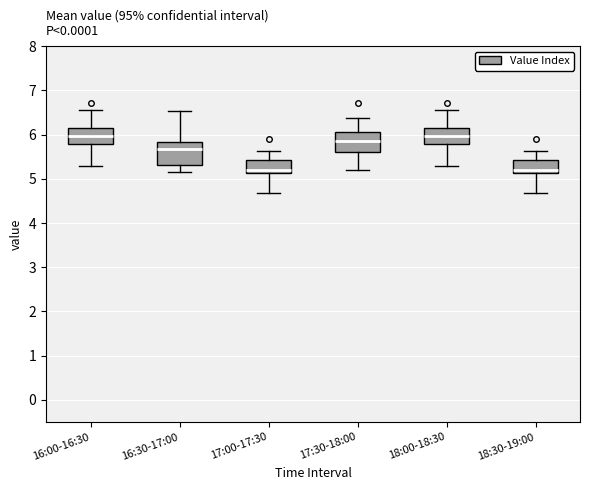

Reading left to right, transcribe this box plot: for each box, give where its median line is, the range the box spans, and where its two whiskers end, as read against the y-axis. The values are not printed on the chart, so give them approximately, as read against the axis.

16:00-16:30: median 6.0, box 5.8 to 6.1, whiskers 5.3 to 6.6
16:30-17:00: median 5.7, box 5.3 to 5.8, whiskers 5.2 to 6.5
17:00-17:30: median 5.2, box 5.1 to 5.4, whiskers 4.7 to 5.6
17:30-18:00: median 5.9, box 5.6 to 6.1, whiskers 5.2 to 6.4
18:00-18:30: median 6.0, box 5.8 to 6.1, whiskers 5.3 to 6.6
18:30-19:00: median 5.2, box 5.1 to 5.4, whiskers 4.7 to 5.6